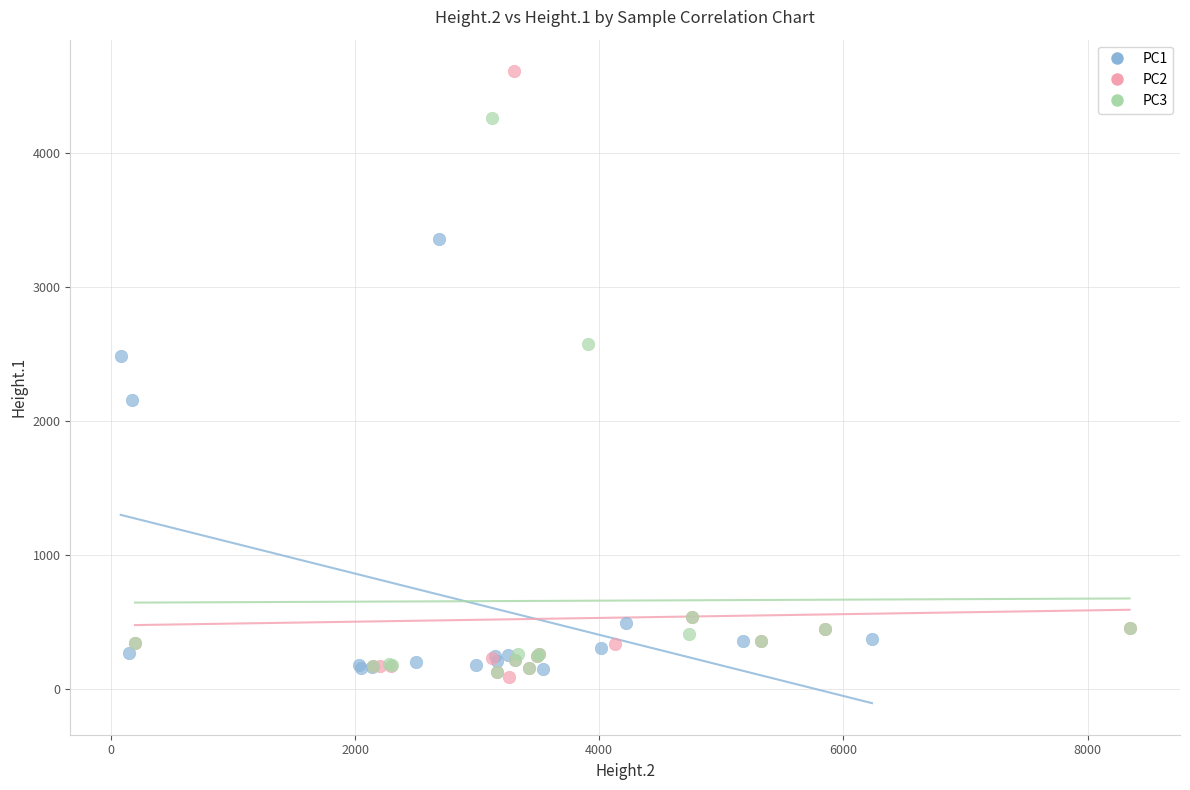

Which series has the widest spread of Y values?

PC2